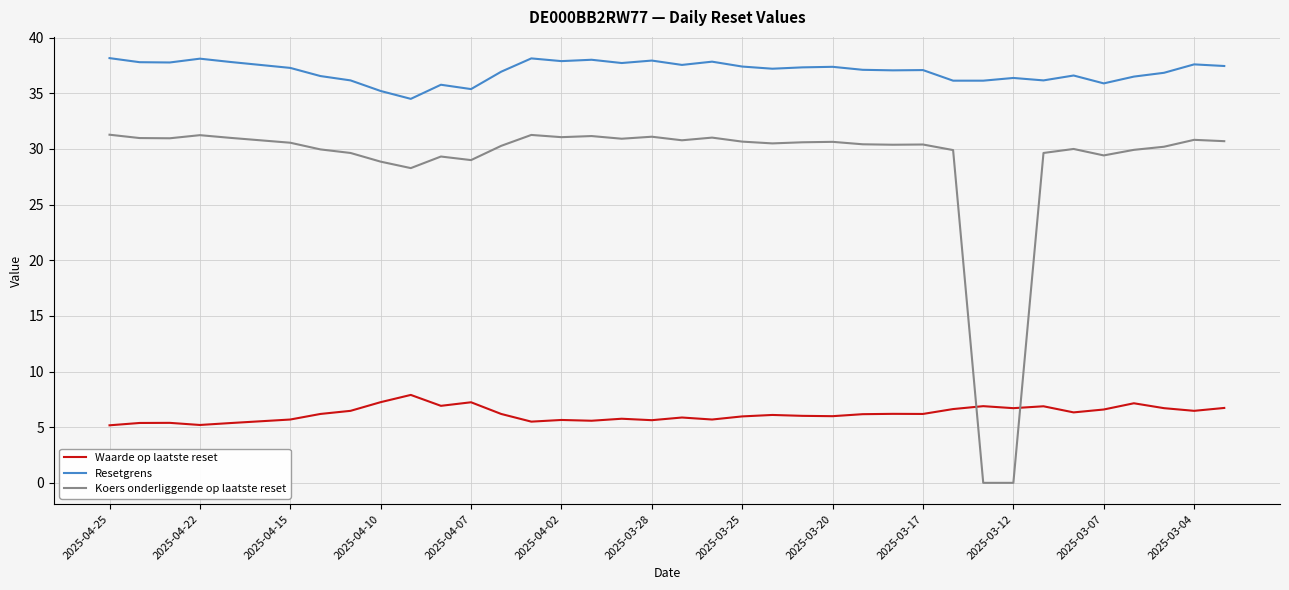

Which series has the largest total across all categories?

Resetgrens